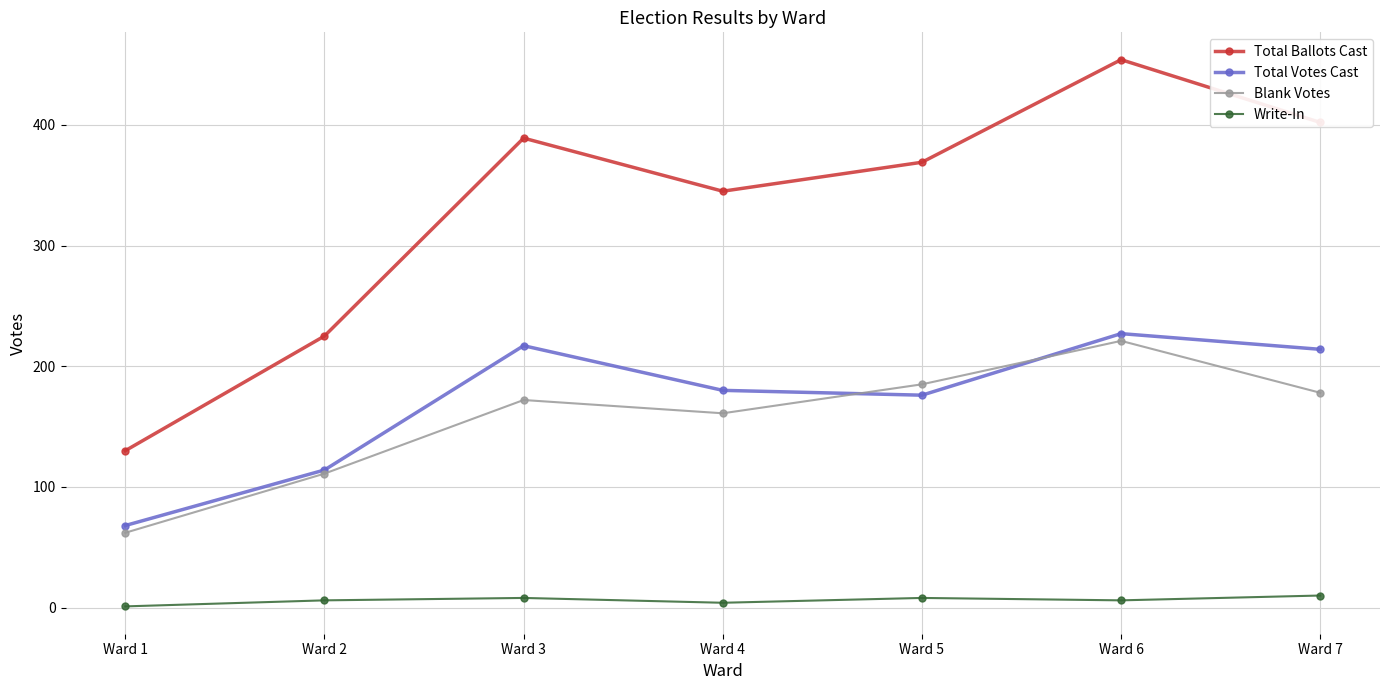

Is it true that Blank Votes equals 232 at Ward 4?

False